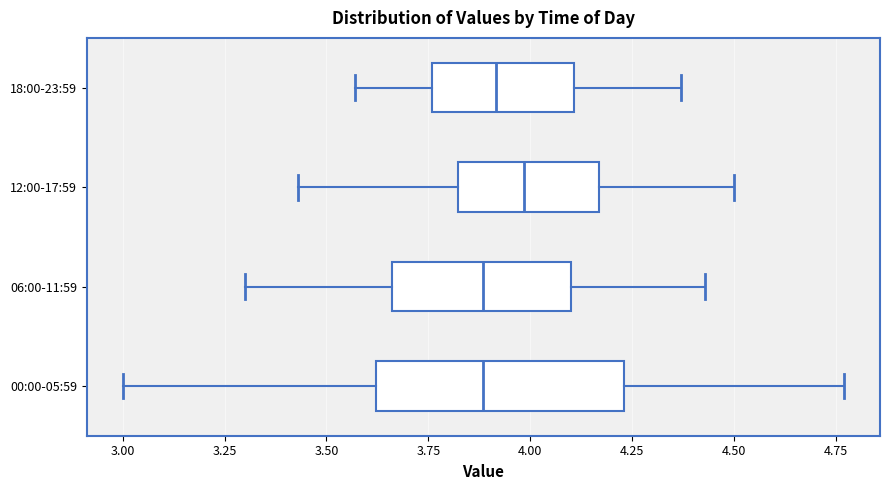

Reading bottom to top, read every box against the x-axis: the position of its median line, the range the box covers, and the ends of its whiskers. The values are not printed on the chart, so give them approximately, as read against the axis.

00:00-05:59: median 3.90, box 3.60 to 4.25, whiskers 3.00 to 4.75
06:00-11:59: median 3.90, box 3.65 to 4.10, whiskers 3.30 to 4.45
12:00-17:59: median 4.00, box 3.80 to 4.15, whiskers 3.45 to 4.50
18:00-23:59: median 3.90, box 3.75 to 4.10, whiskers 3.55 to 4.35